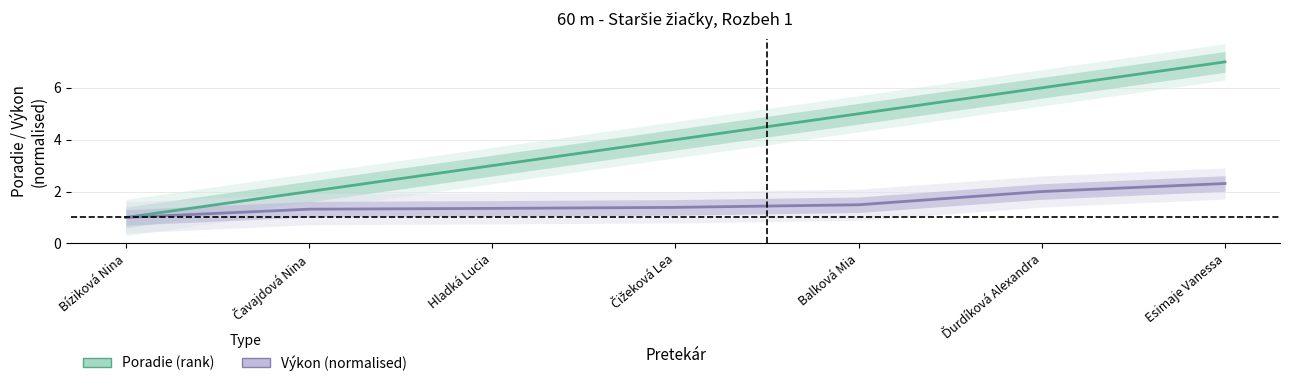

What is the average value of the Výkon (normalised) series?

1.6